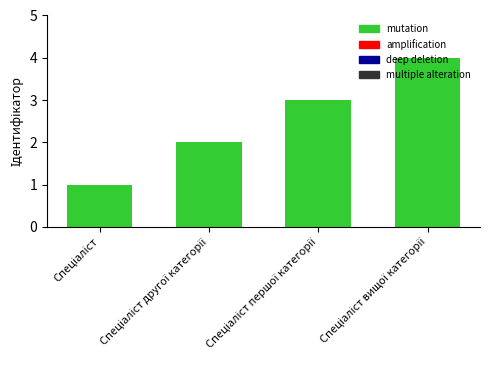

What is the sum of all values?

10